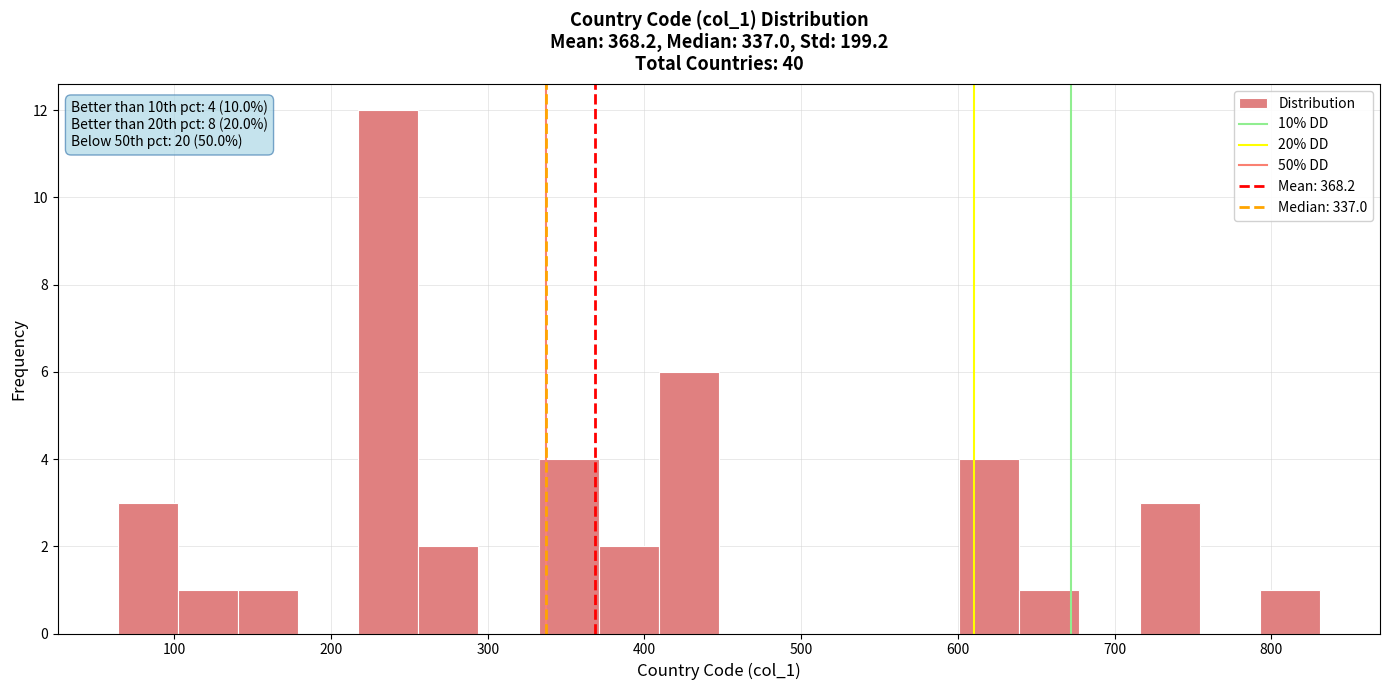

Read against the x-axis, roughly where is the centre of the tallest bar?

240